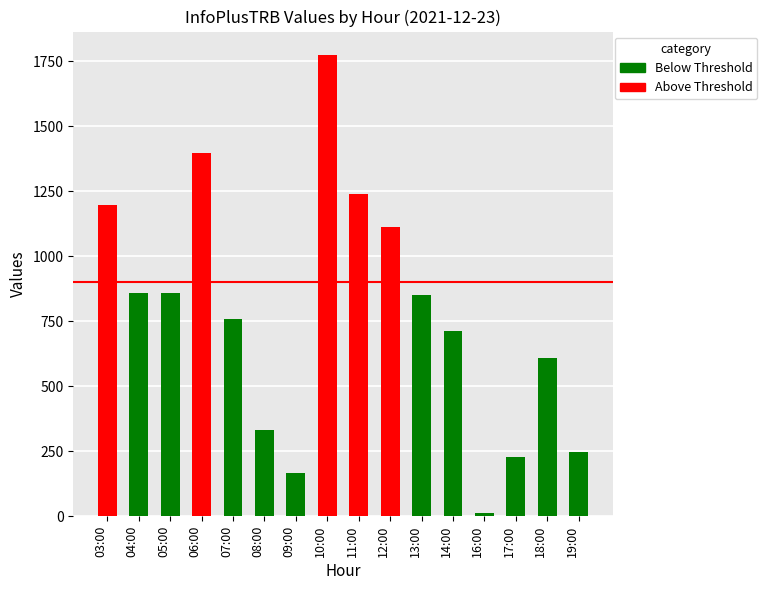

Which label corresponds to the smallest value in the chart?

16:00